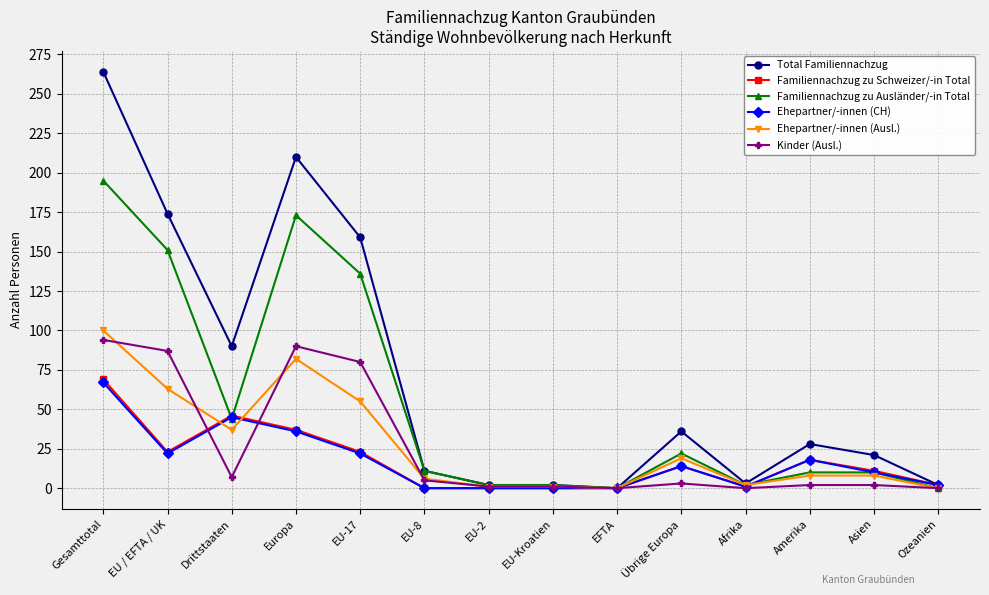

Which series has the largest range (max minus min)?

Total Familiennachzug